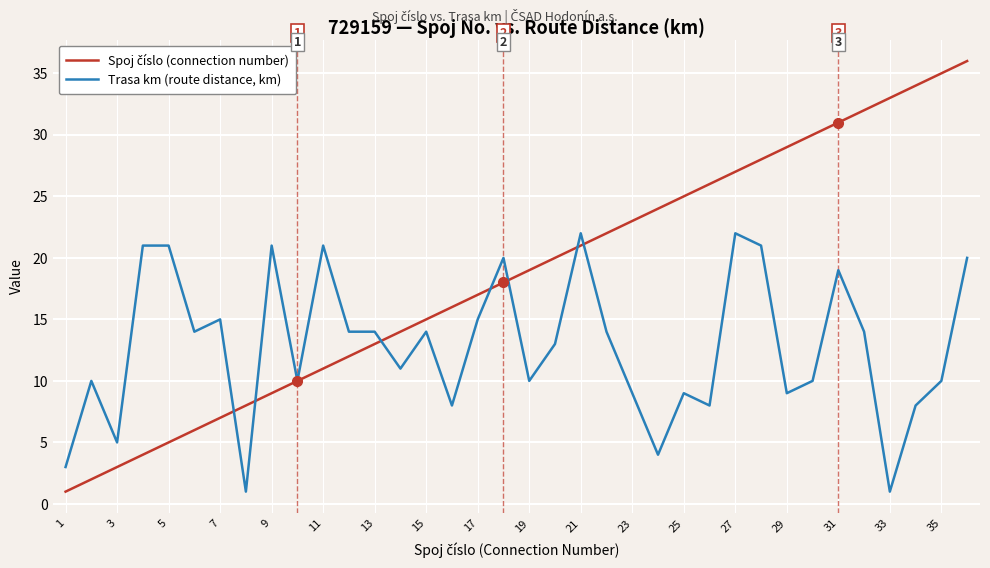

What is the greatest value displayed?

36